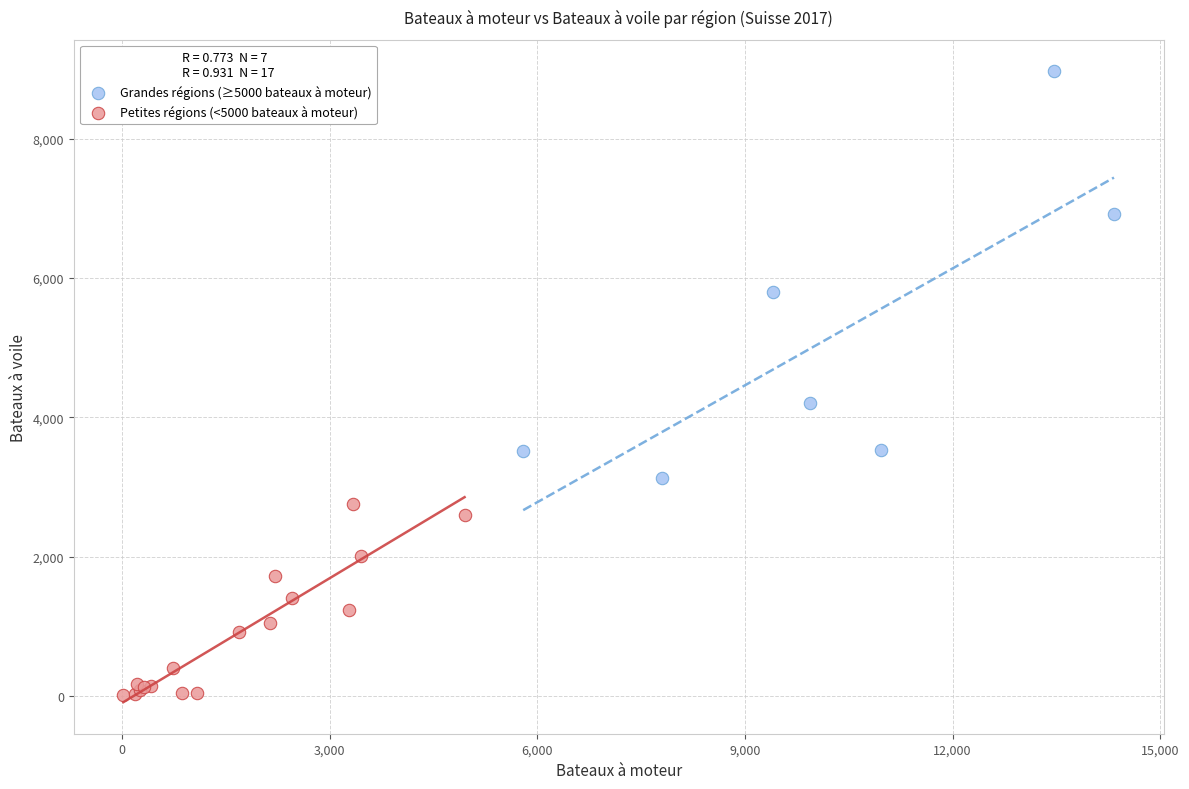

Which series reaches the minimum Y coordinate?

Petites régions (<5000 bateaux à moteur)